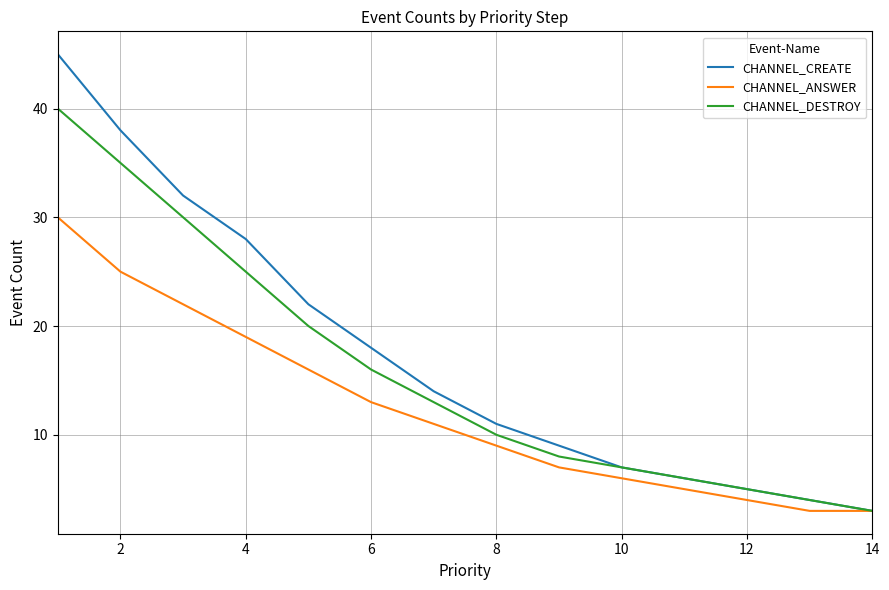

Which series has the widest spread of values?

CHANNEL_CREATE